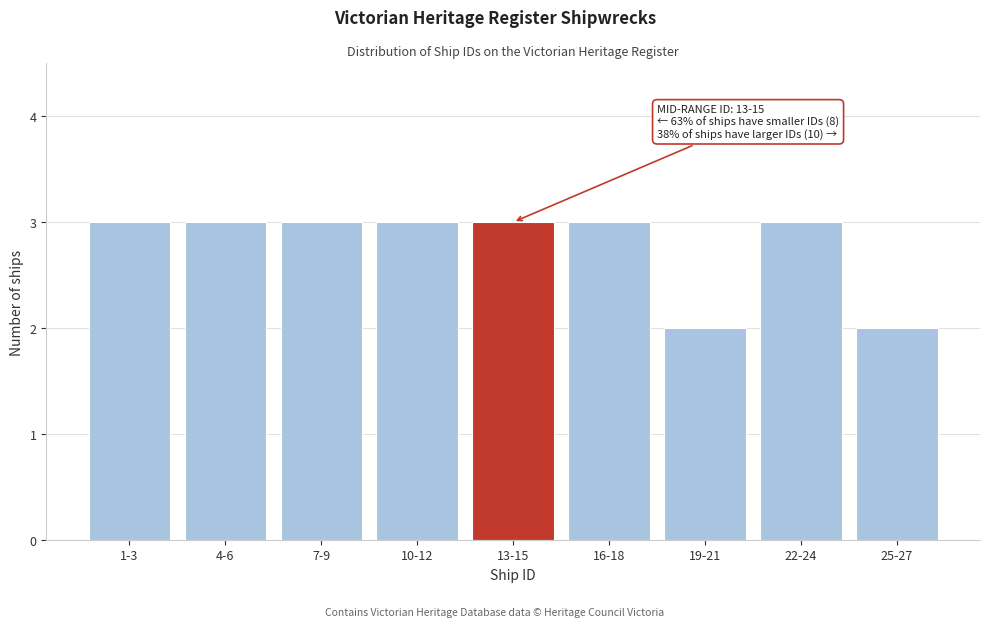

Reading left to right, transcribe all the data shown in this chart.

3	3	3	3	3	3	2	3	2